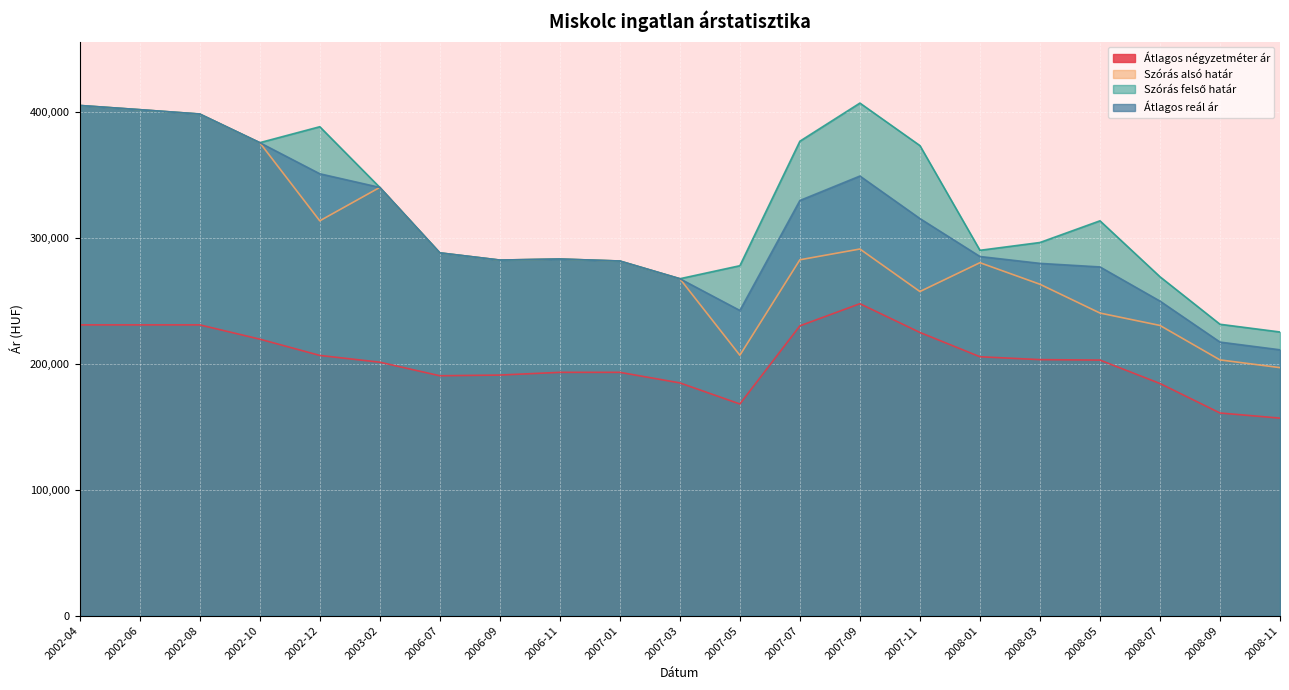

At how many categories does at least one series exceed 358524?

8